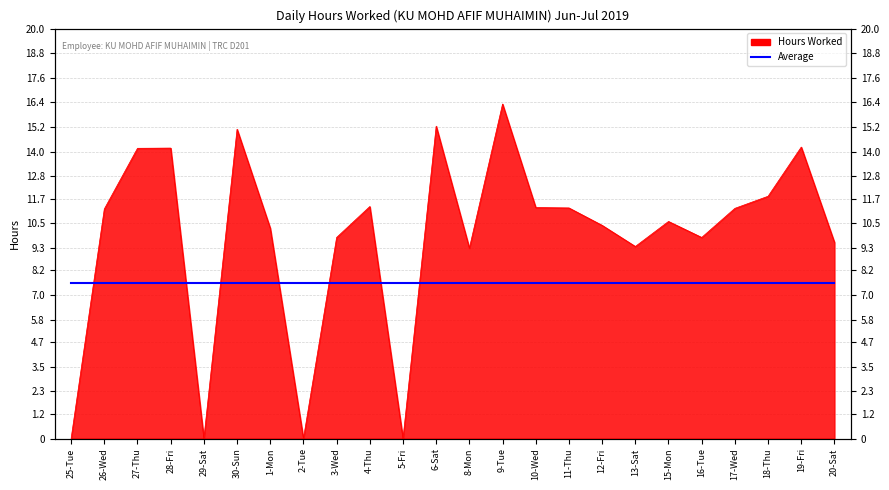

The value at 28-Fri is 3.2. True or false?

False